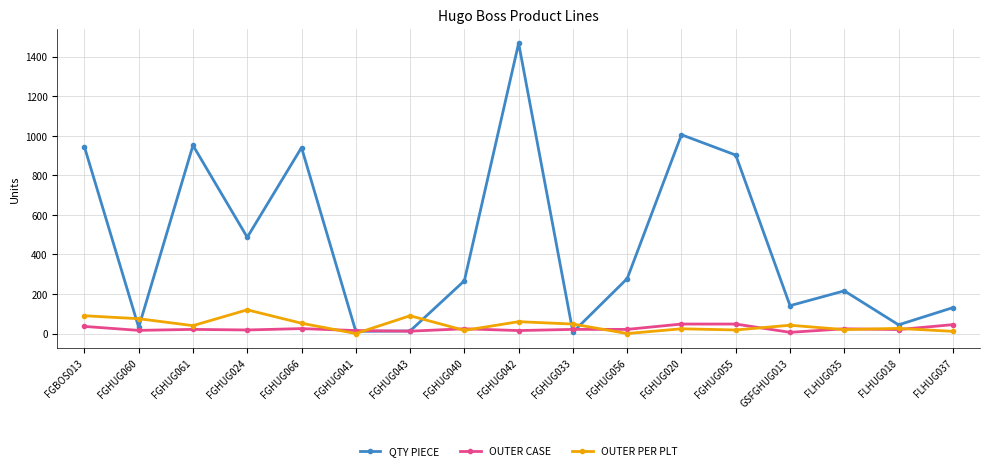

Which label corresponds to the largest value in the chart?

FGHUG042